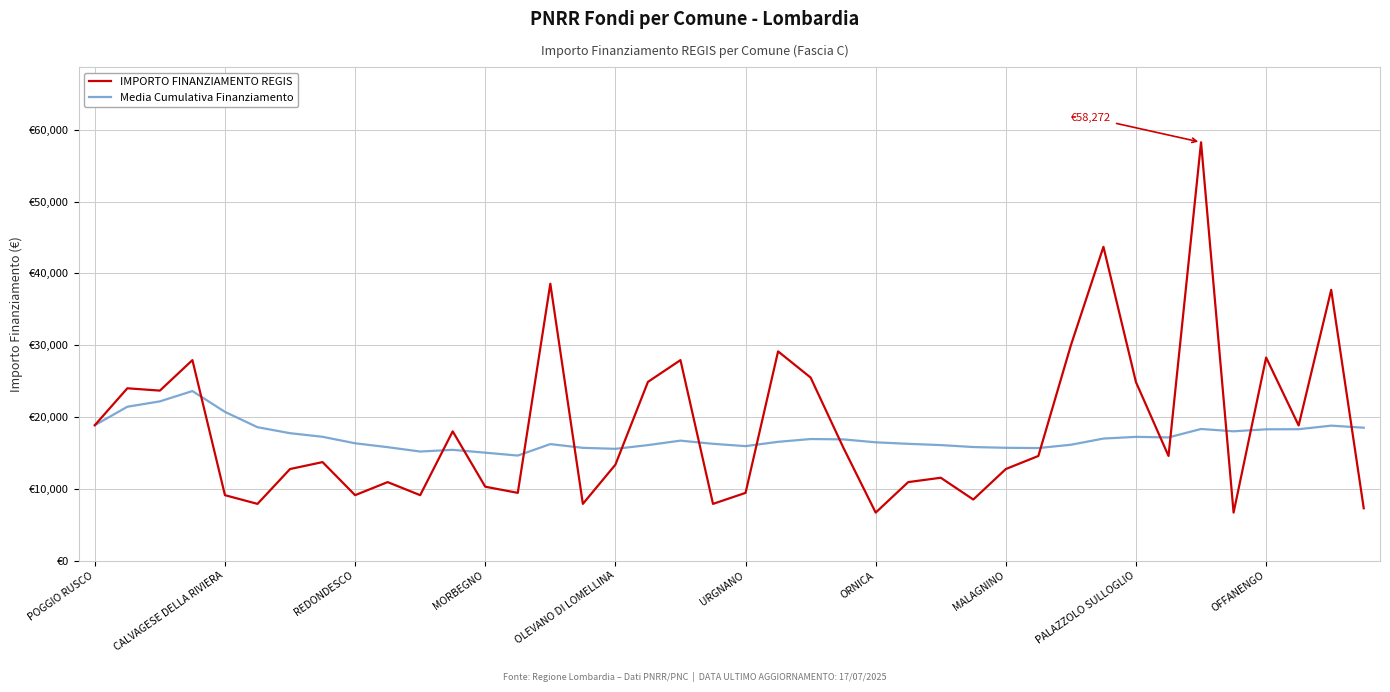

Does the chart have visible grid lines?

Yes